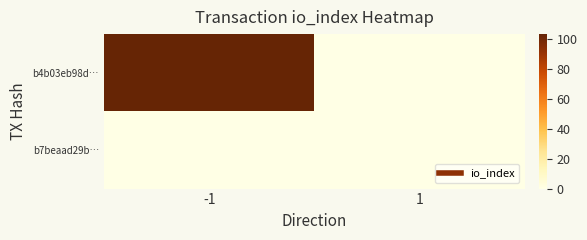

Which label corresponds to the smallest value in the chart?

1